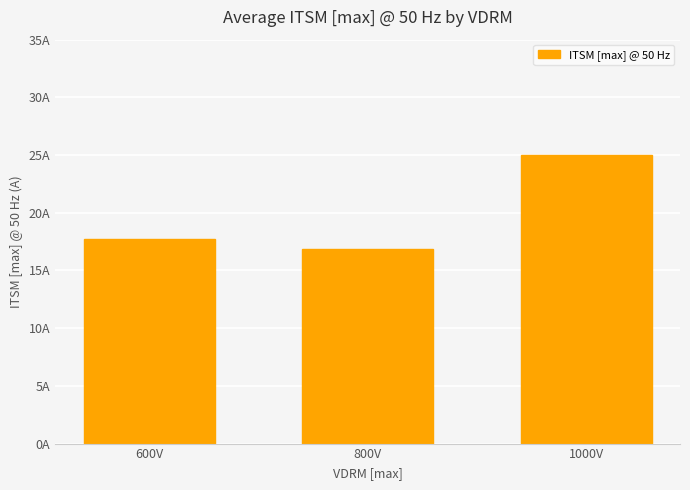

Does the chart contain any negative values?

No